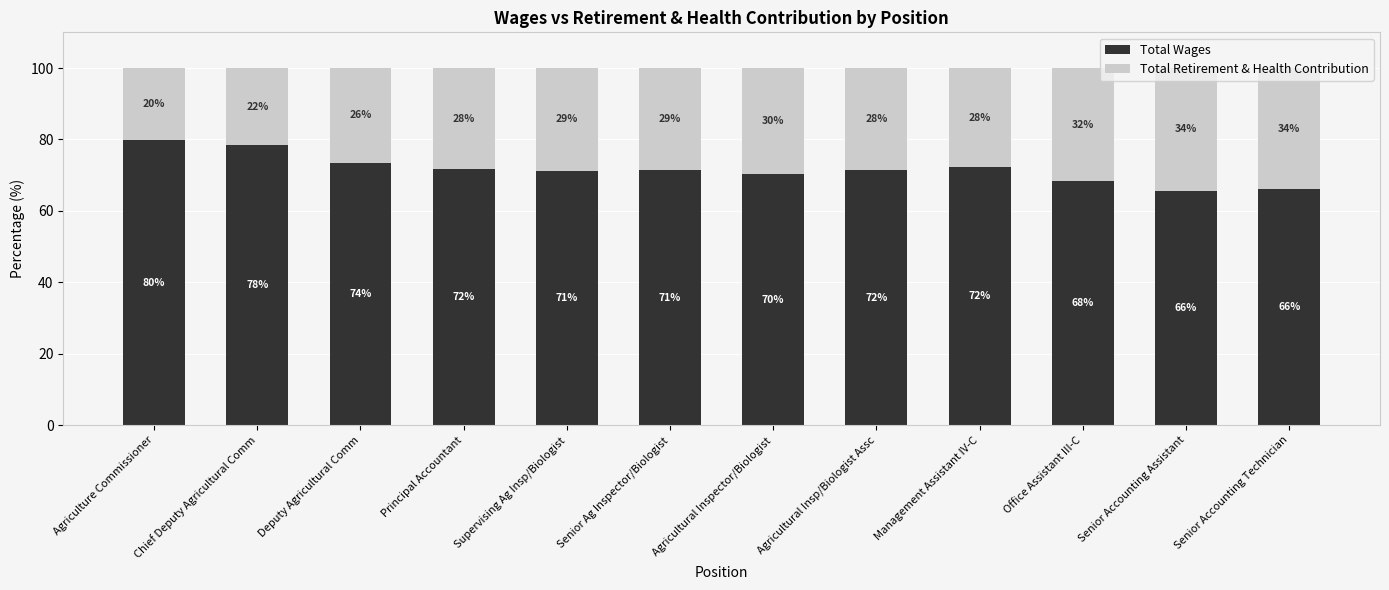

What is the average value of the Total Wages series?

71.7